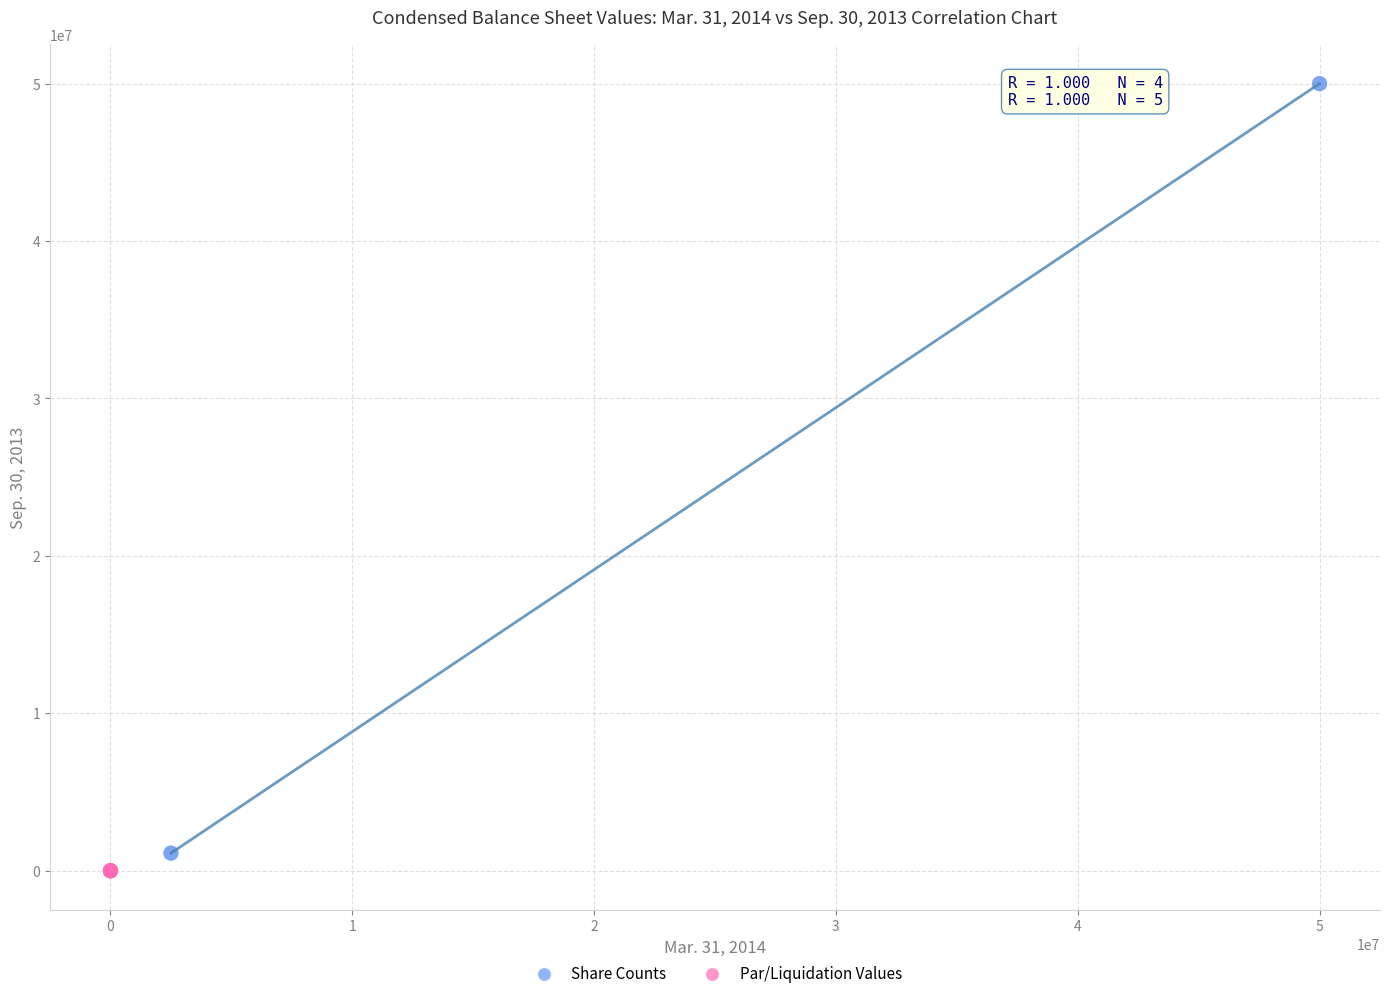

Which series reaches the maximum Y coordinate?

Share Counts